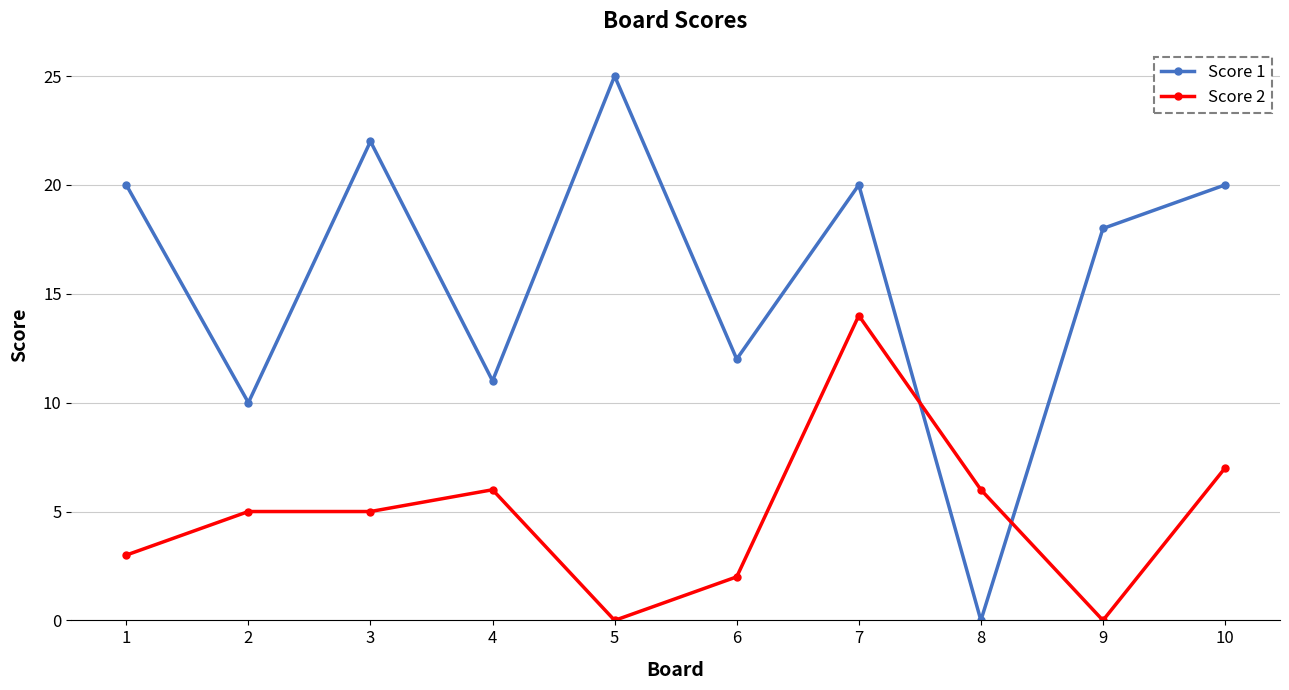

Between 2 and 3, which series saw the biggest shift?

Score 1